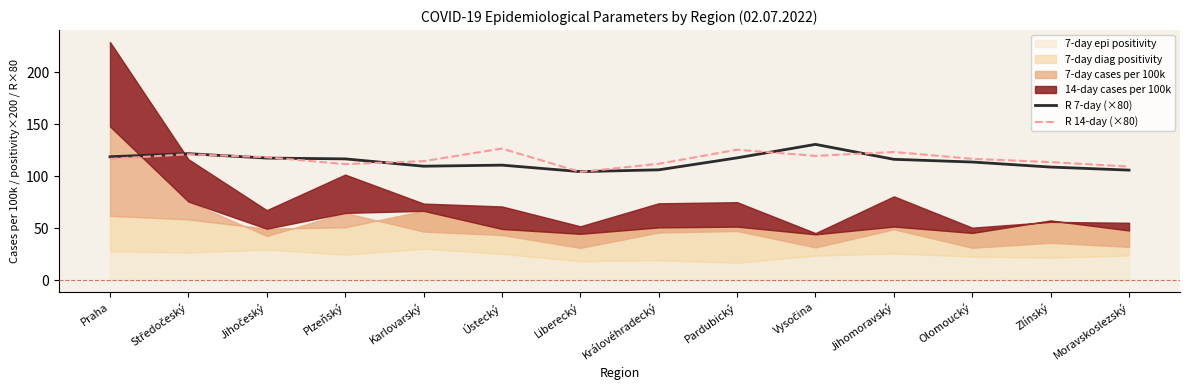

What position from the right is Olomoucký?

3